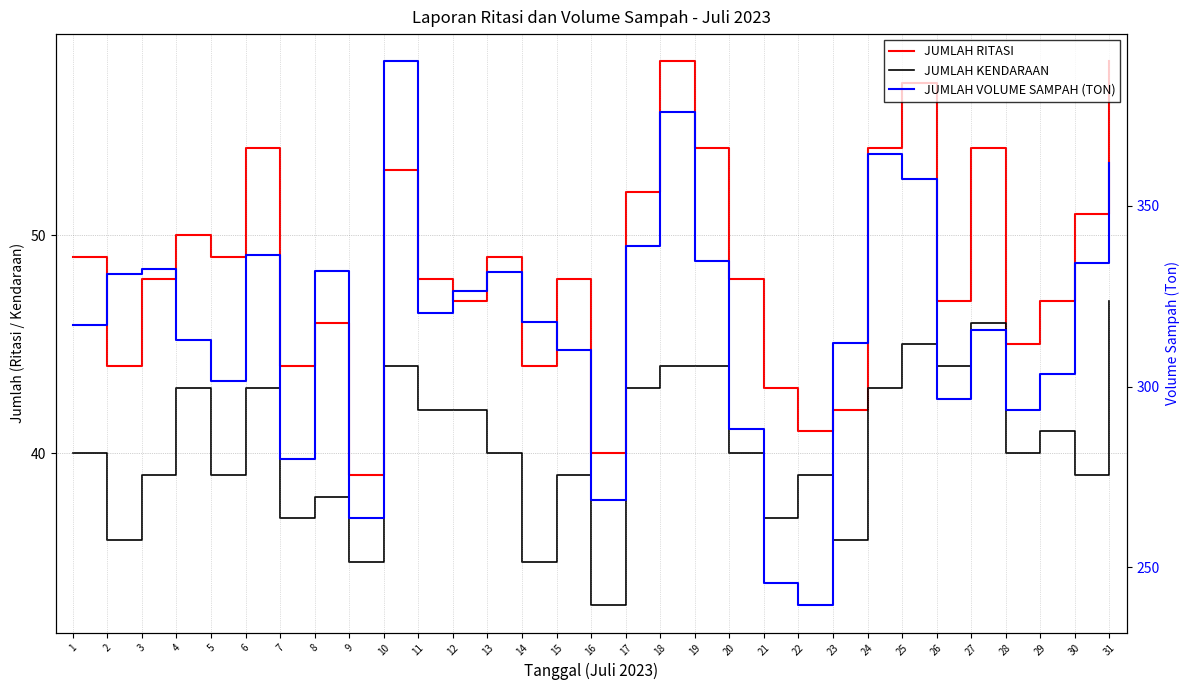

Between 8 and 9, which is larger?

8